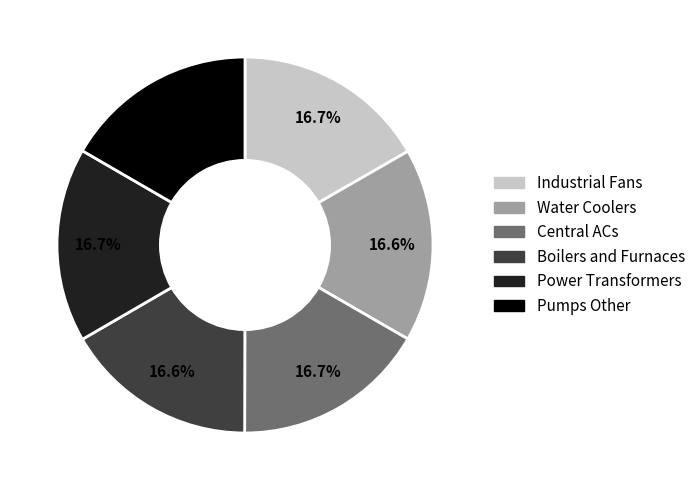

How many segments does this pie chart have?

6